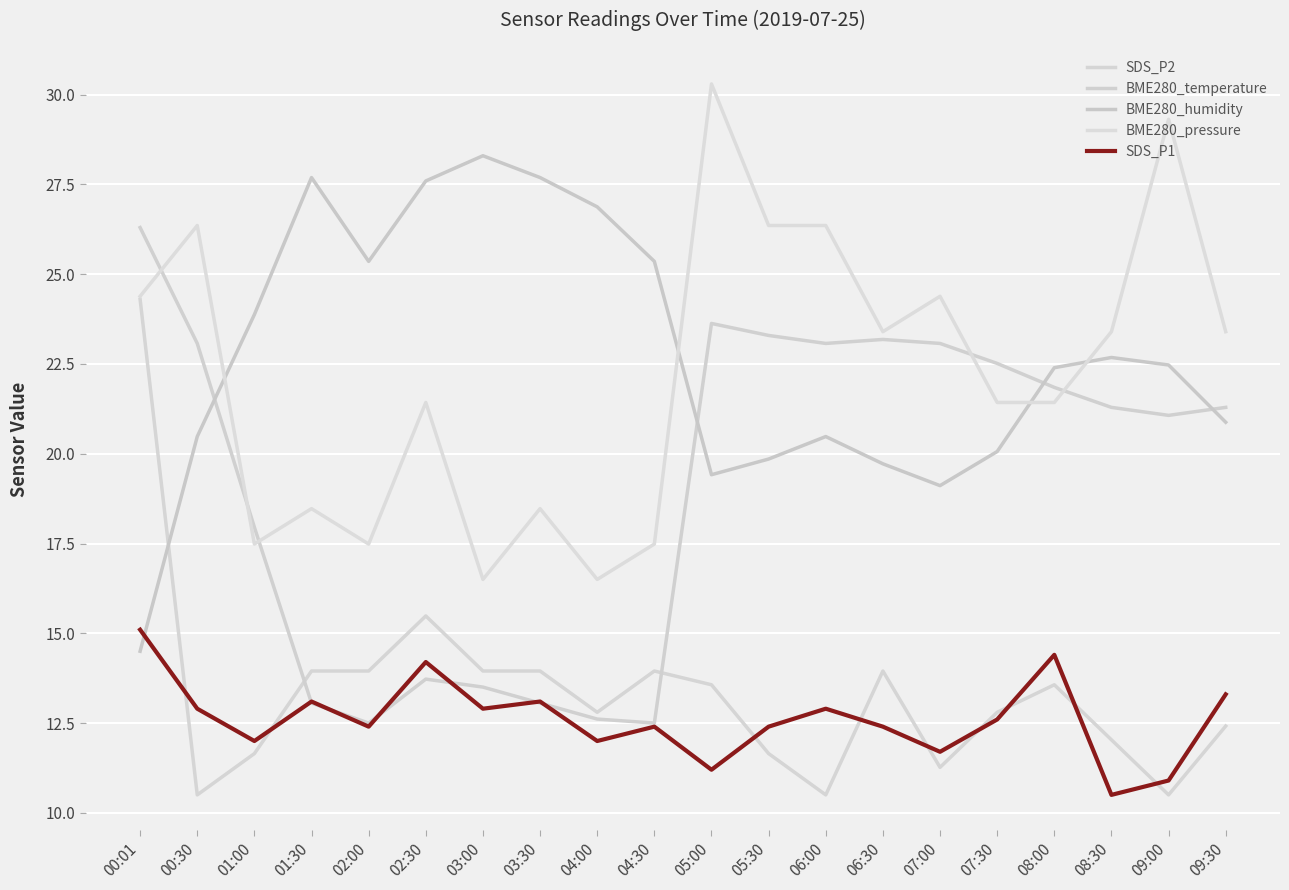

How many lines are shown in the chart?

5